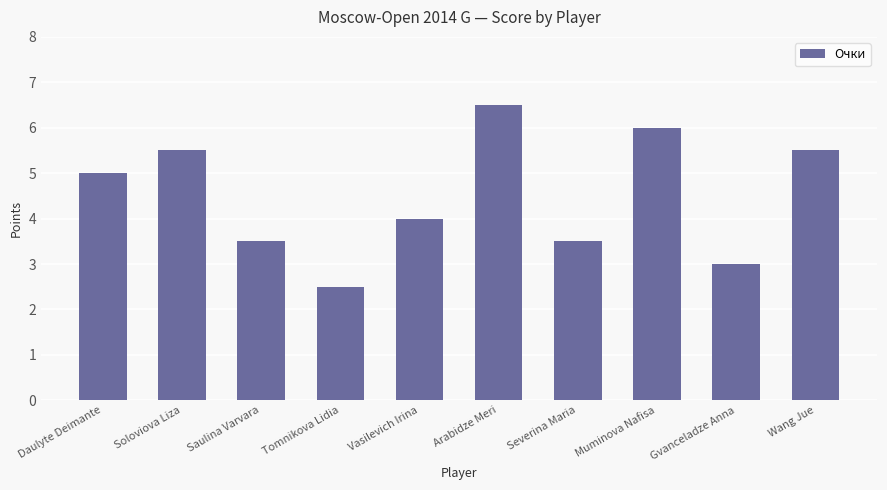

At which label is the value closest to 4?

Vasilevich Irina